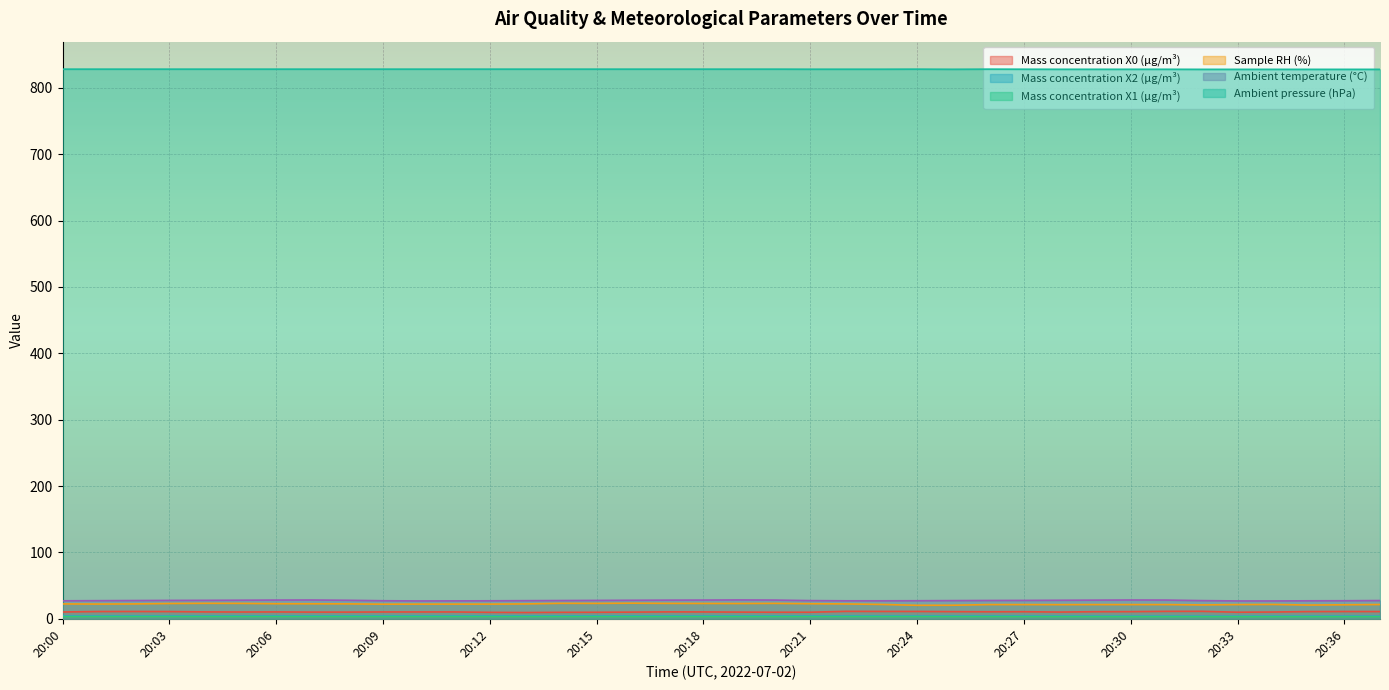

What is the difference between the second highest and minimum values in the Ambient temperature (°C) series?

1.4